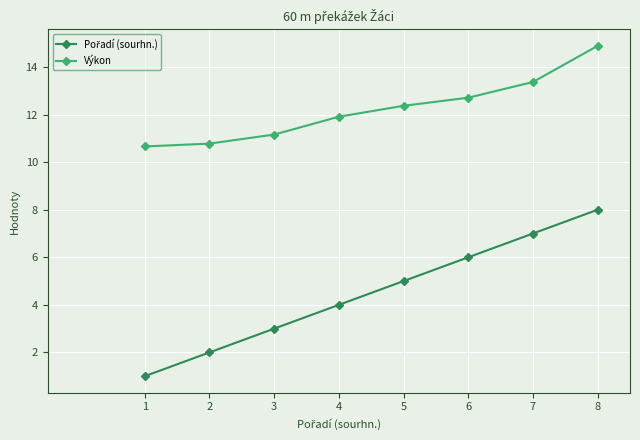

True or false: Výkon has more than 1 points higher than both neighbors.

False